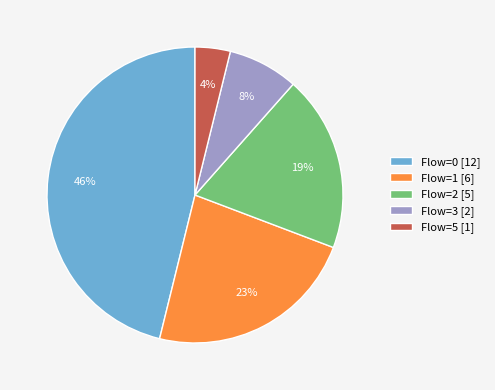

Between Flow=5 [1] and Flow=3 [2], which is larger?

Flow=3 [2]